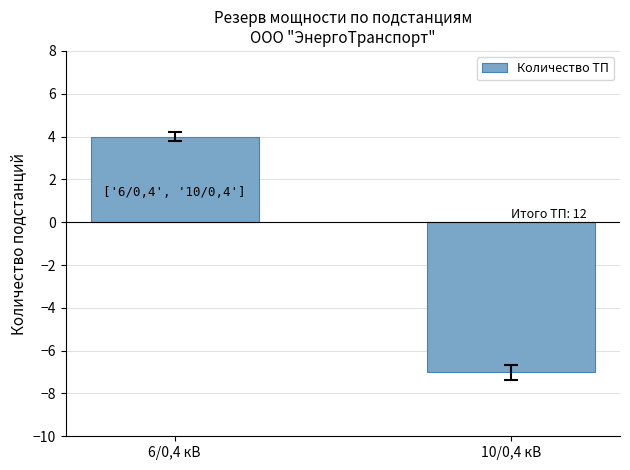

Count the values in the range -7 to 4.

2